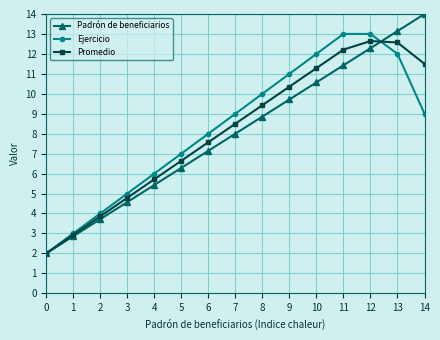

How many data points in Padrón de beneficiarios are less than 8?

7